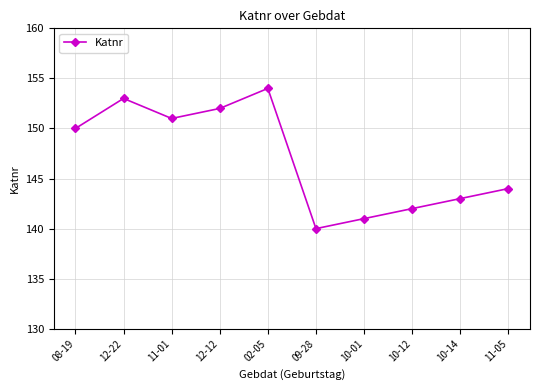

Reading right to left, extract all data points from this chart.

144	143	142	141	140	154	152	151	153	150